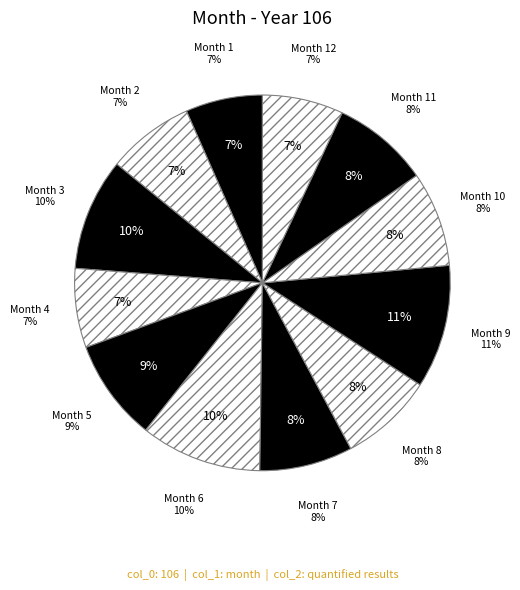

What is the largest slice in the pie chart?

9